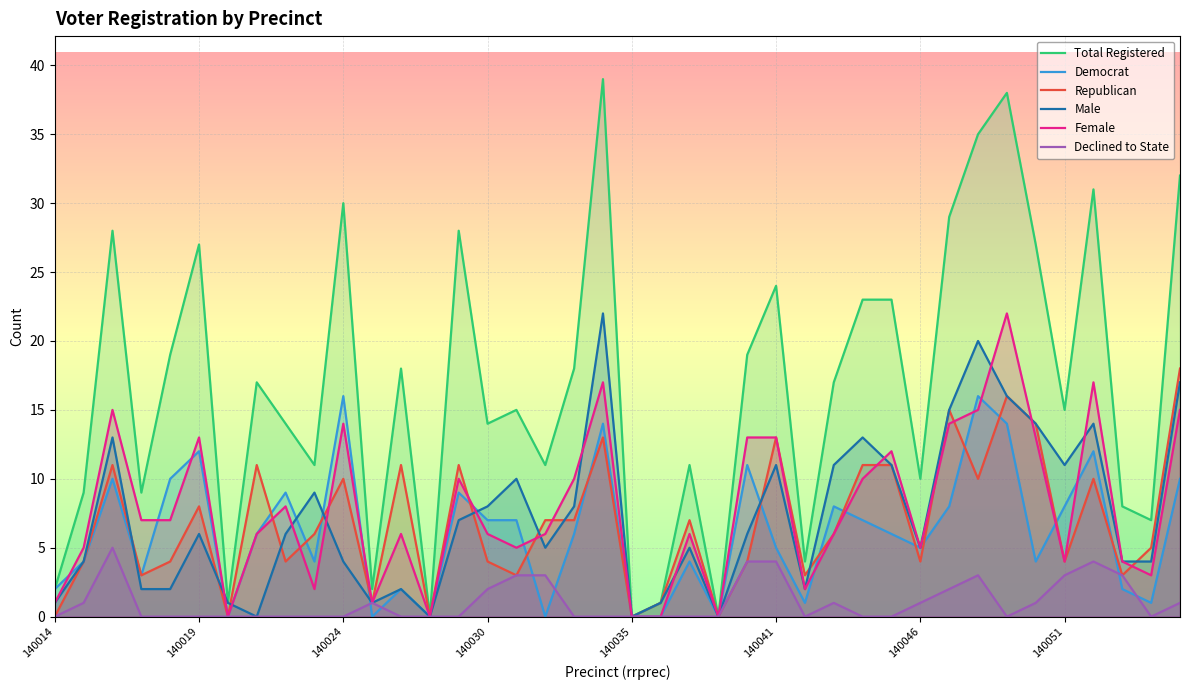

What is the spread (max minus min) of values at 8?

14